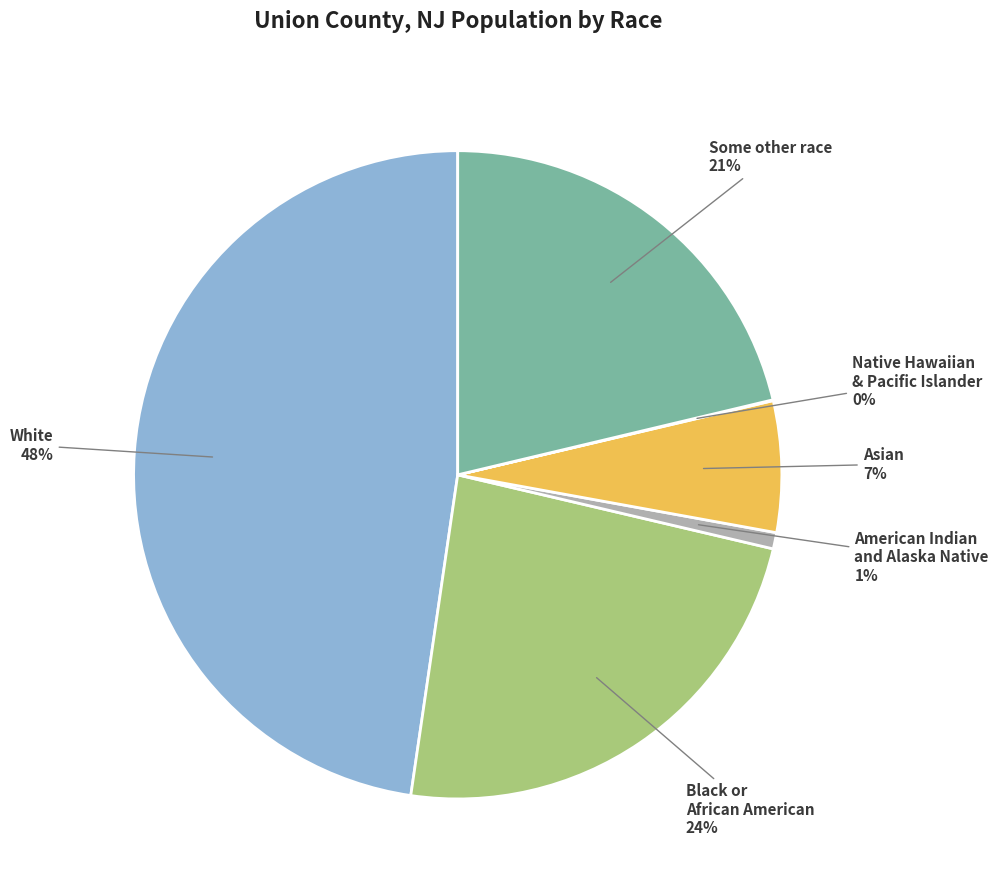

To the nearest percent, what is the difference between the largest and smallest slice percentages?

48%